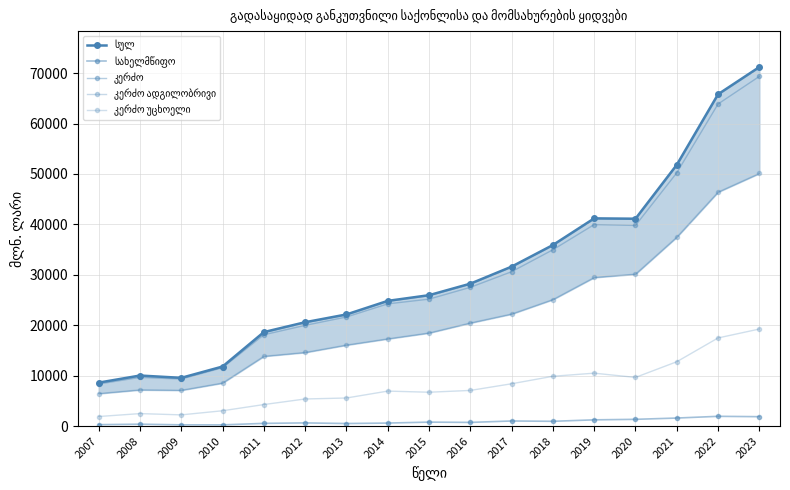

In სახელმწიფო, how many points are higher than both neighbors (excluding endpoints)?

5